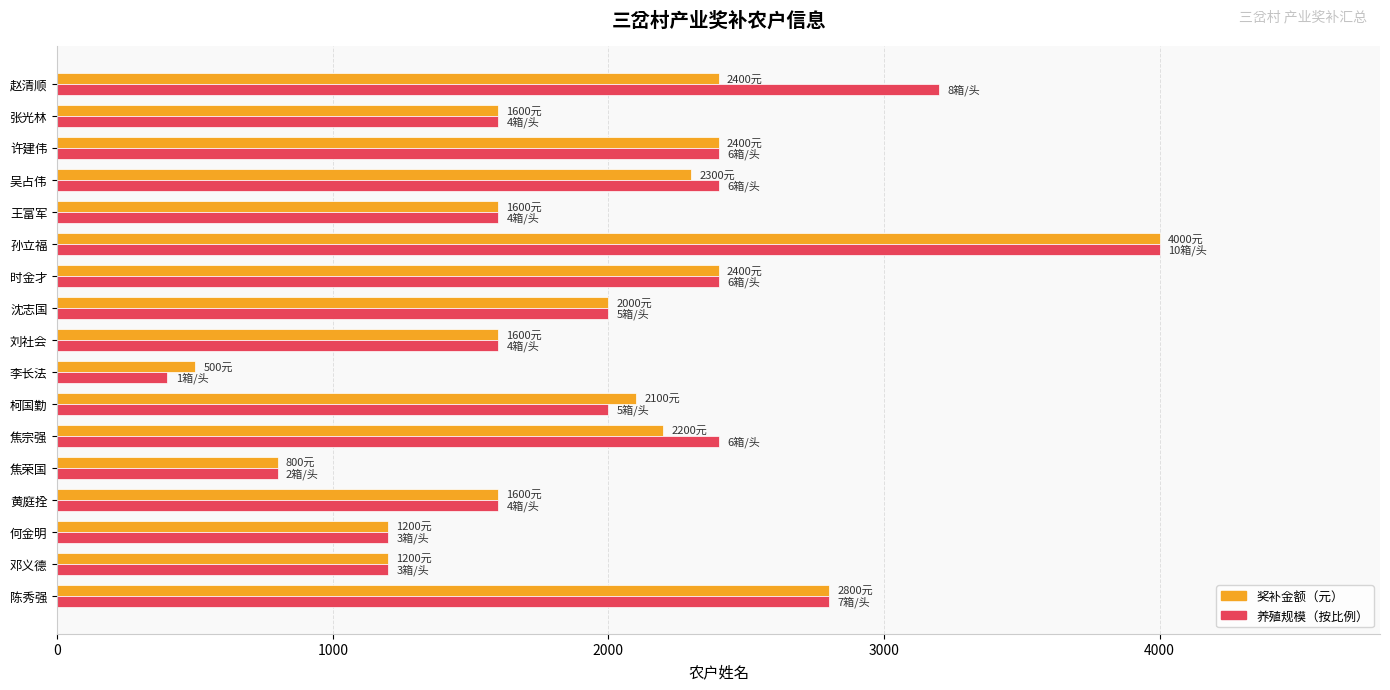

What is the maximum value shown in the chart?

4000